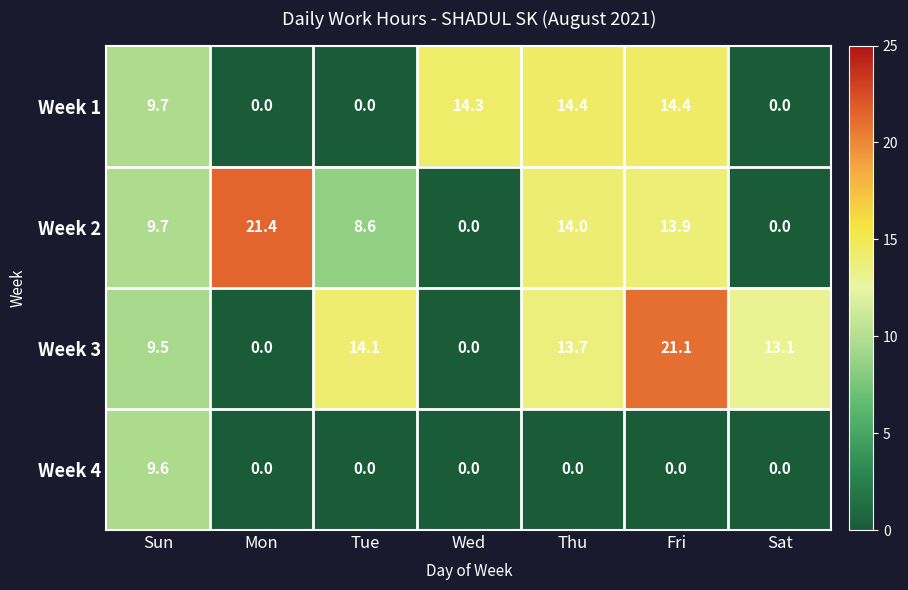

Between Mon and Thu, which series saw the biggest shift?

Week 1